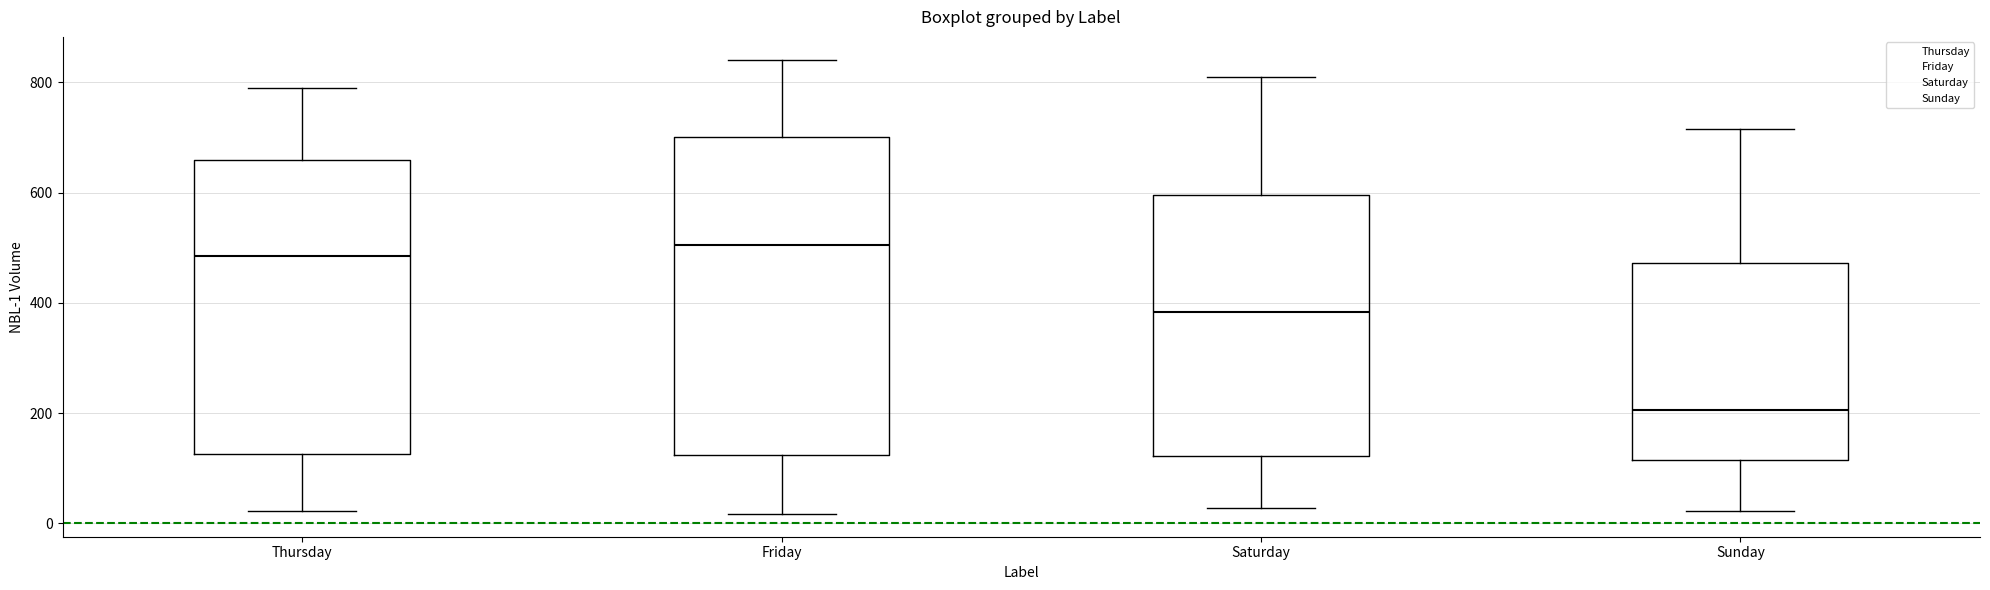

Which box is the tallest, from its lower edge to its upper edge?

Friday